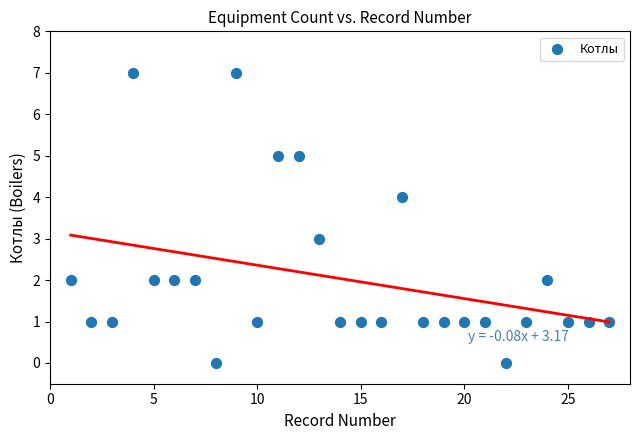

What is the range of Y values (max minus min)?

7